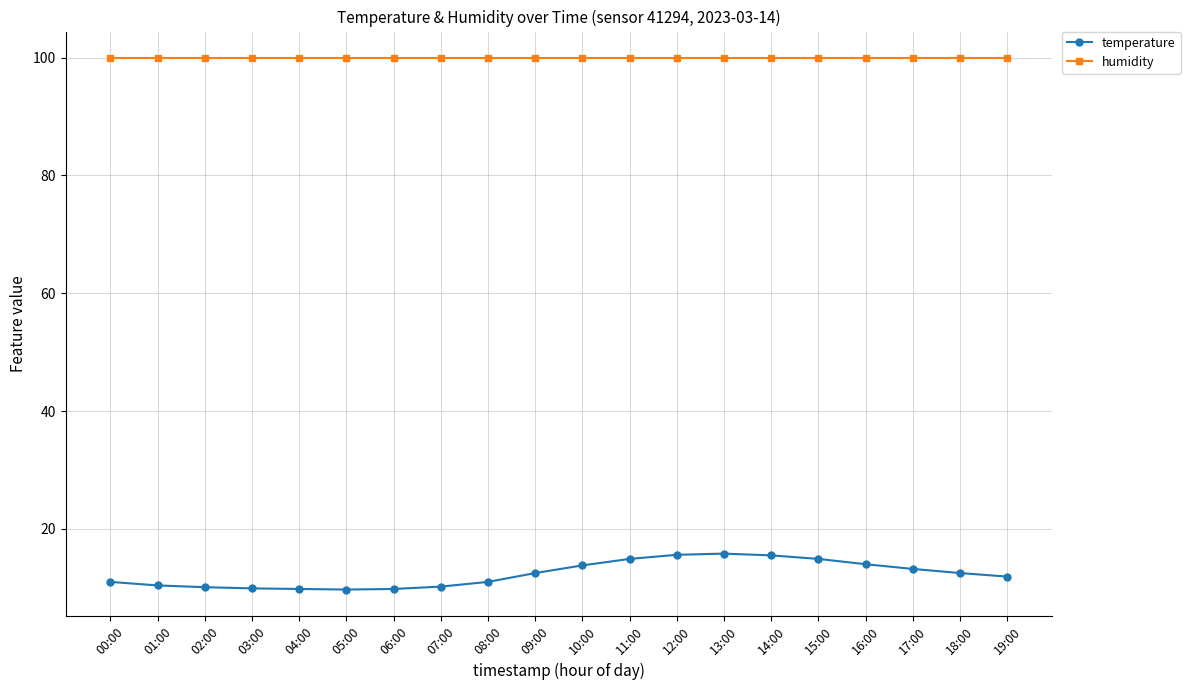

True or false: temperature has more than 0 interior local peaks.

True